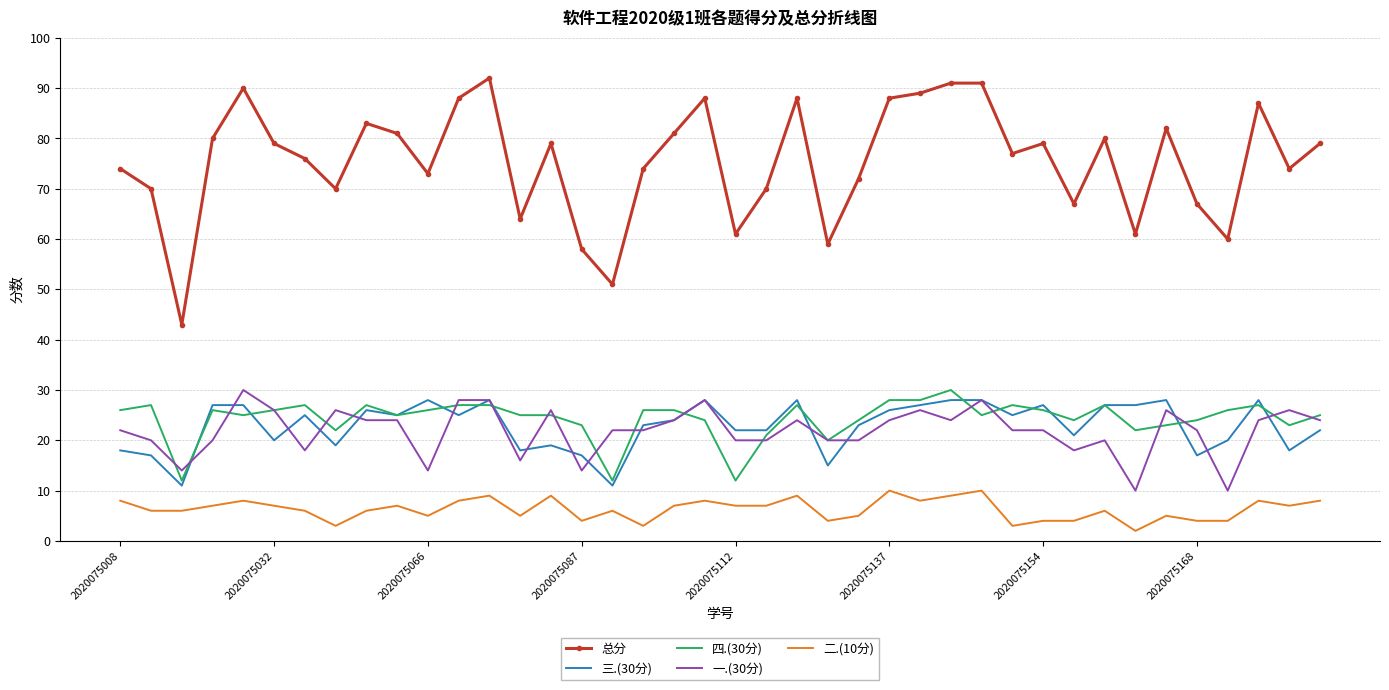

What is the minimum value for 总分?

43